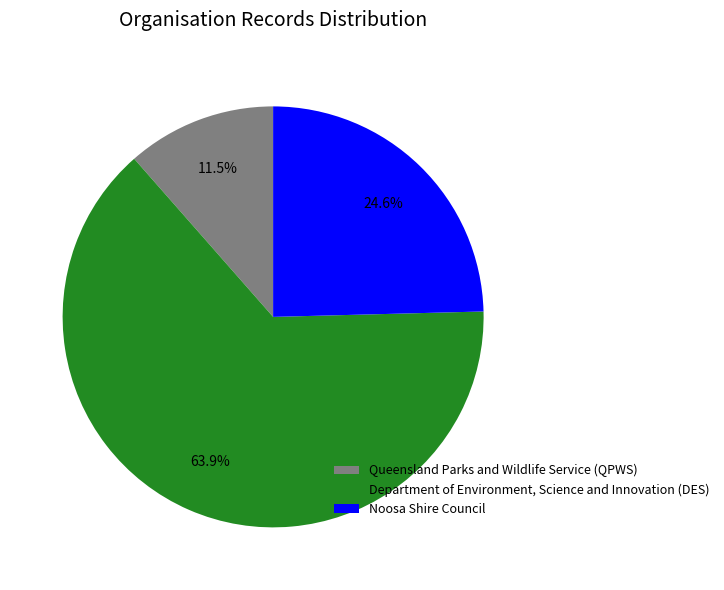

How many slices are in this pie chart?

3